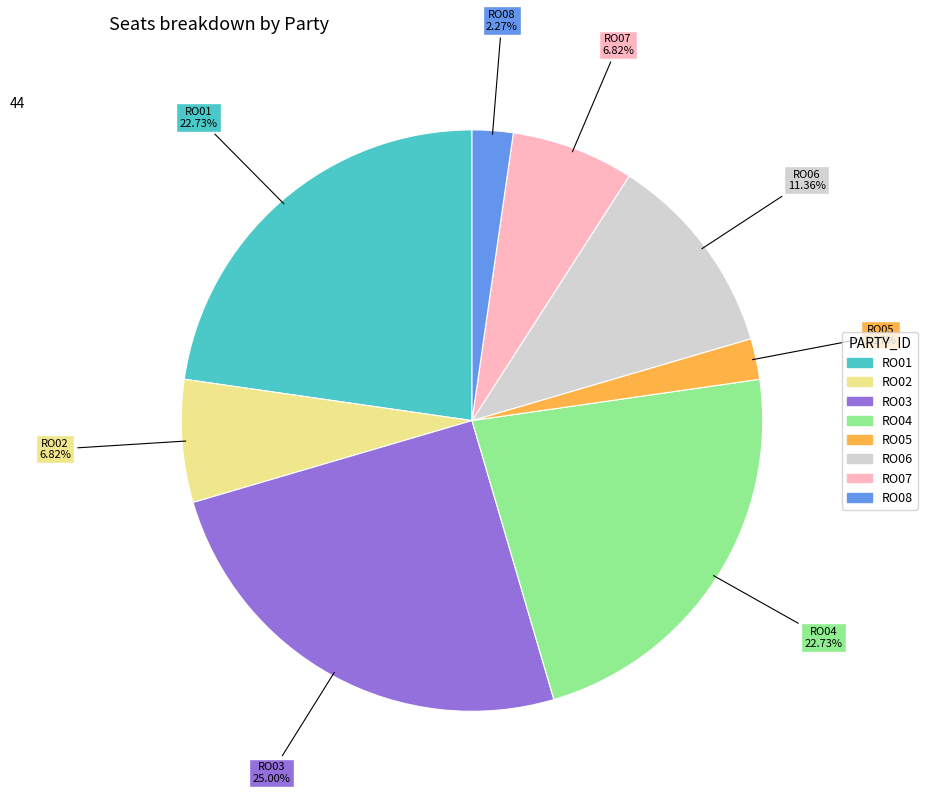

Does RO05 represent more than half of the total?

No